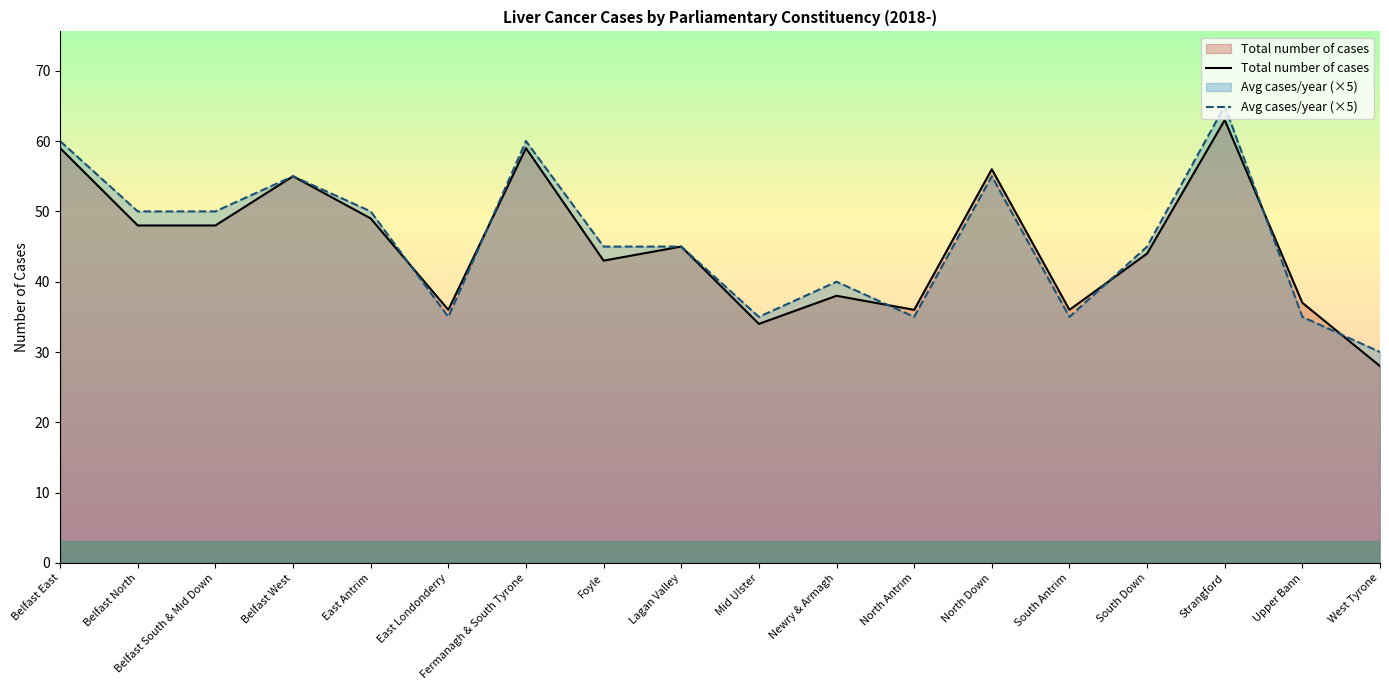

Read the Avg cases/year (×5) value at Strangford.

65